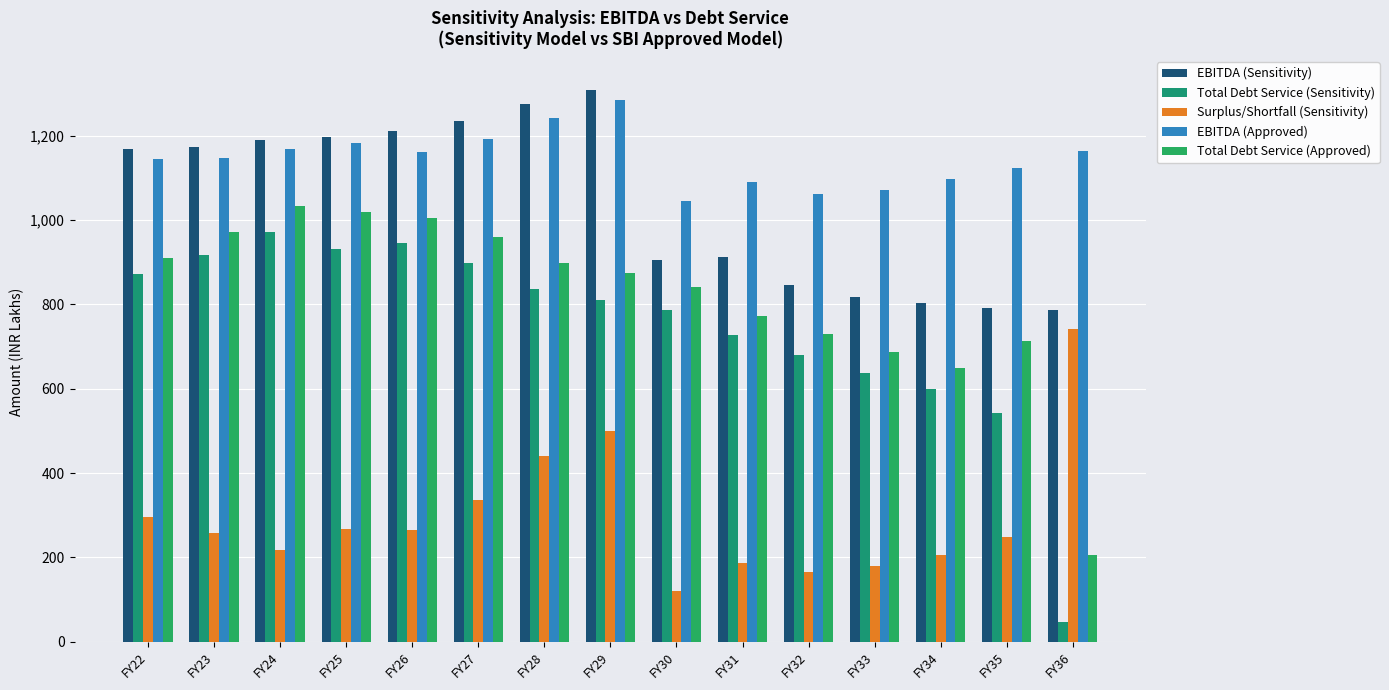

The EBITDA (Sensitivity) series shows 1173.7 at FY23. True or false?

True